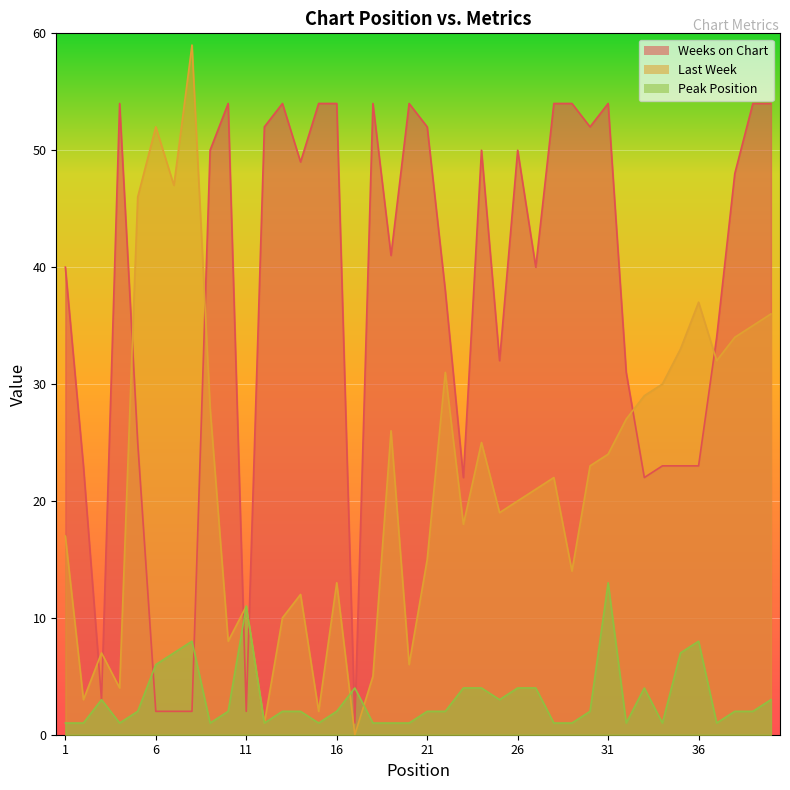

What are all the series names shown in the legend?

Last Week, Peak Position, Weeks on Chart